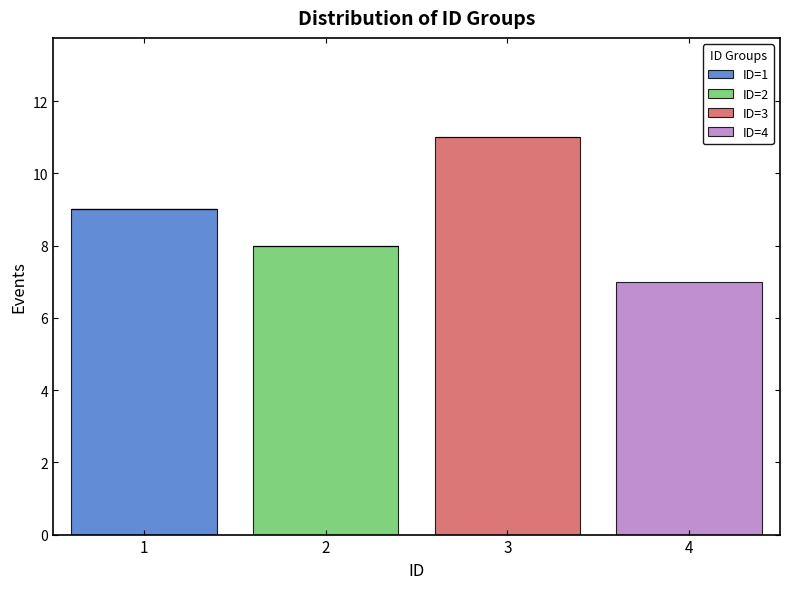

Reading left to right, transcribe this chart: for each stacked bar, give the range it covers on the x-axis and its total height. The values are not printed on the chart, so give them approximately, as read against the axis.

0.5 to 1.5: 9
1.5 to 2.5: 8
2.5 to 3.5: 11
3.5 to 4.5: 7